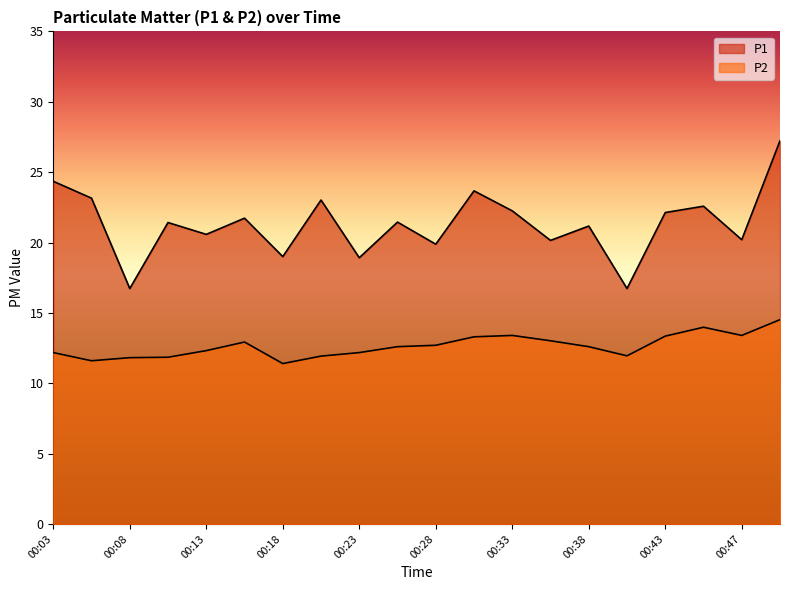

How many values in the P2 series exceed 12?

14